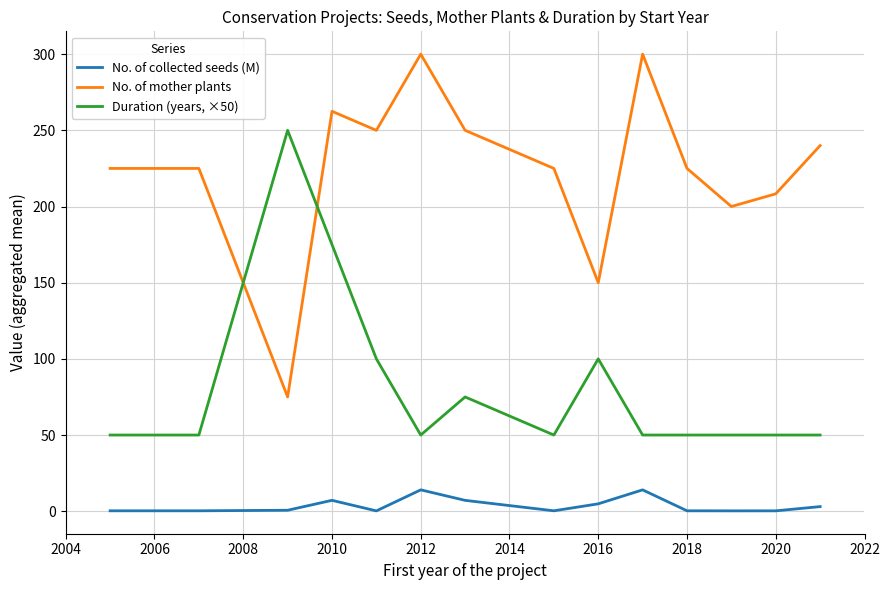

After their last crossing, which series has the higher values: No. of mother plants or Duration (years, ×50)?

No. of mother plants